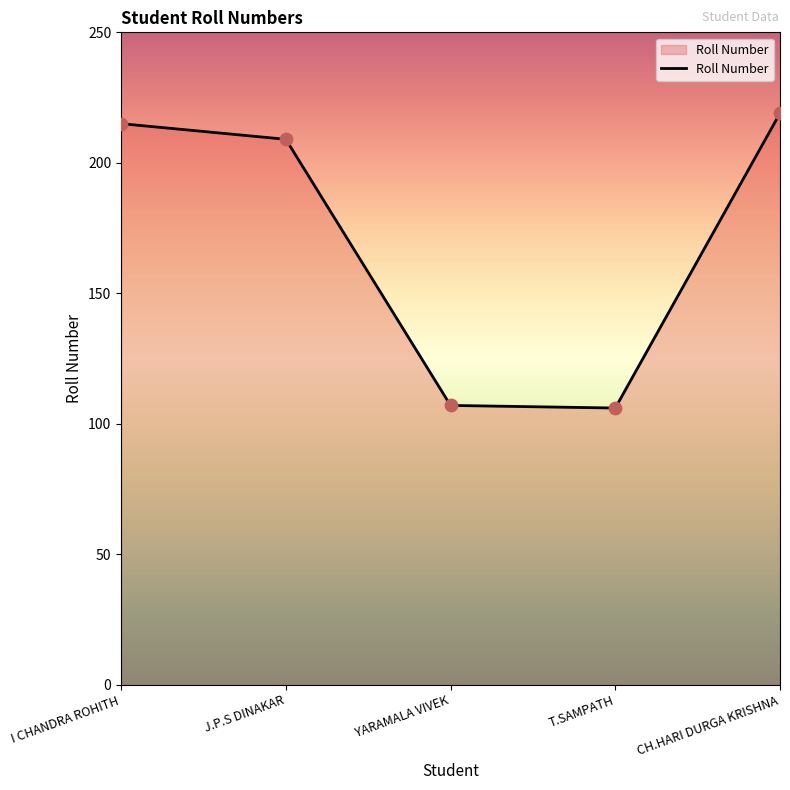

Approximately how many times larger is the value at YARAMALA VIVEK compared to T.SAMPATH?

1.0